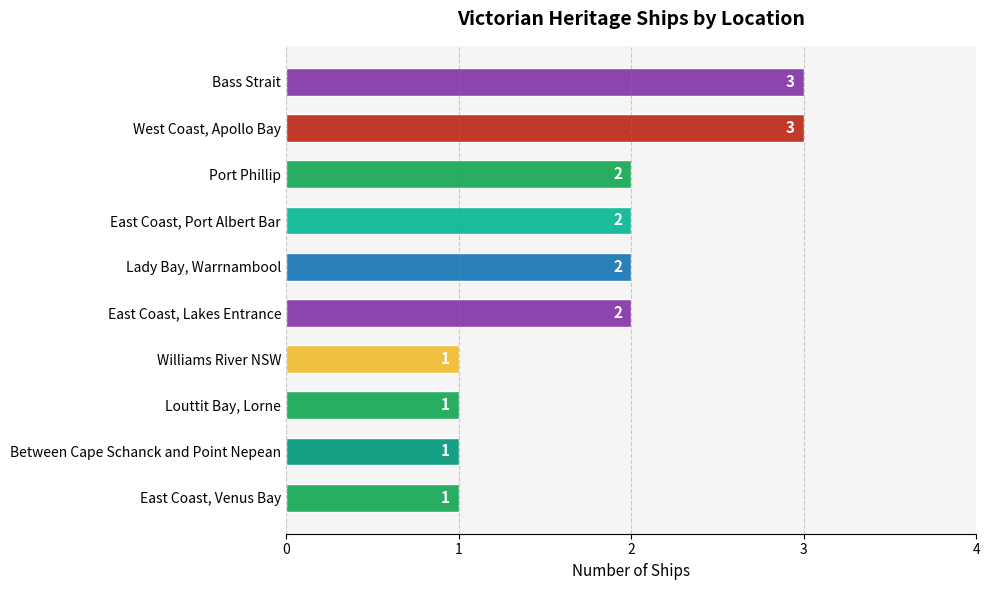

The chart shows a value of 2 at East Coast, Port Albert Bar. True or false?

True